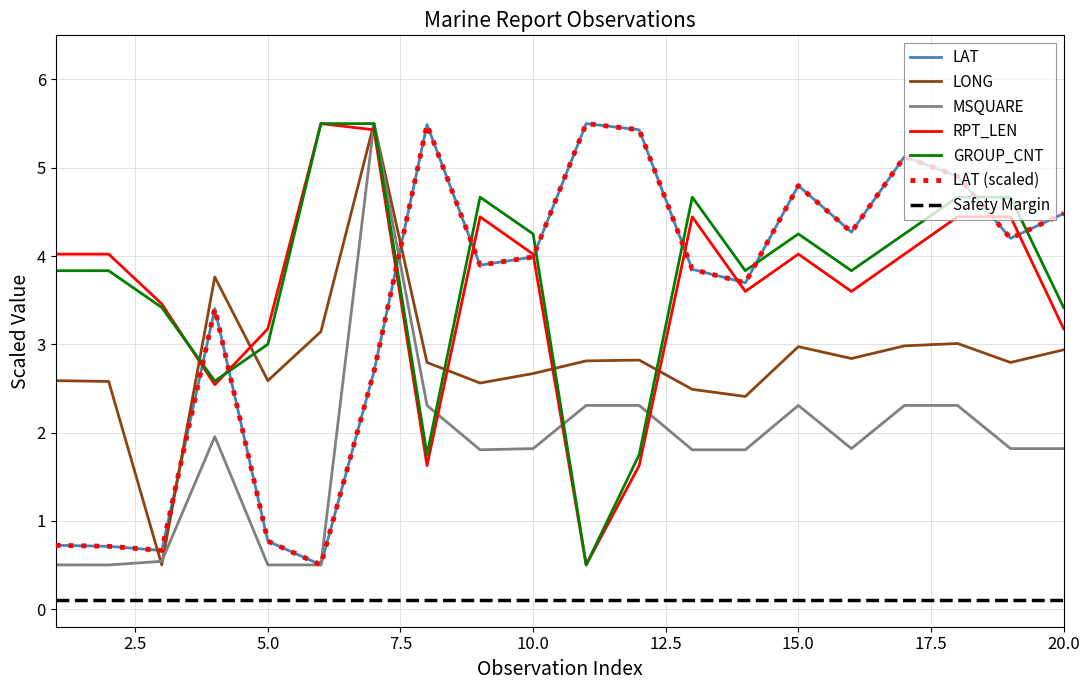

Is this an area chart (filled region under the line)?

No